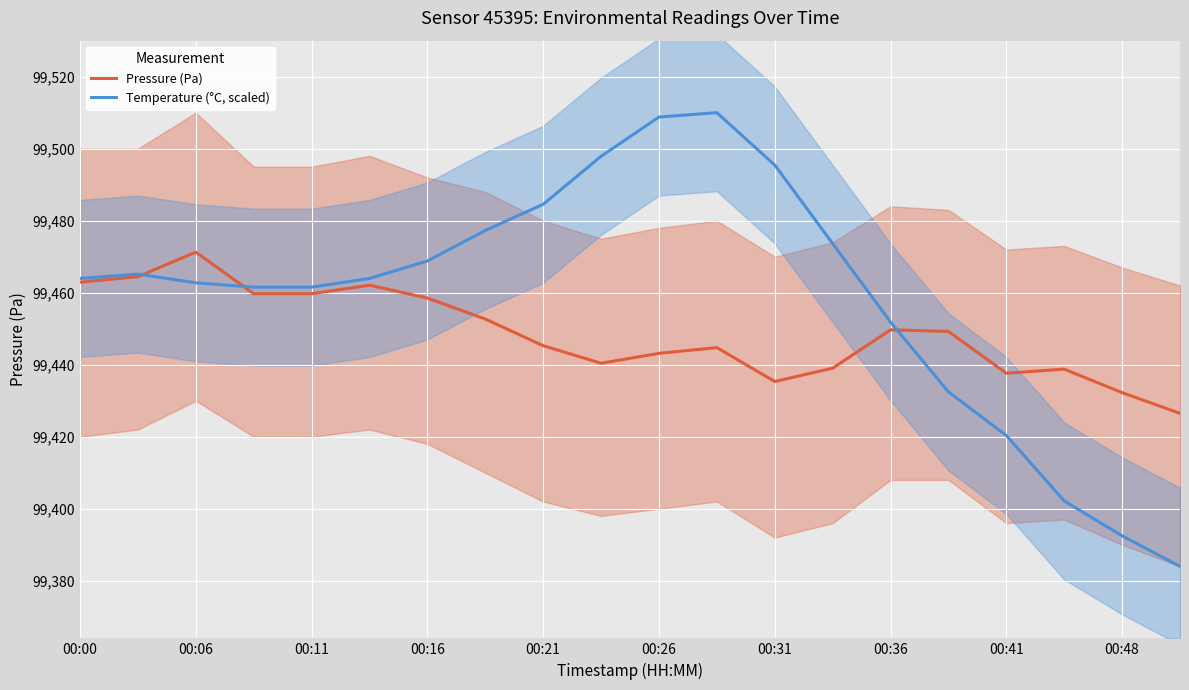

The Pressure (Pa) series shows 99443.2 at 00:26. True or false?

True